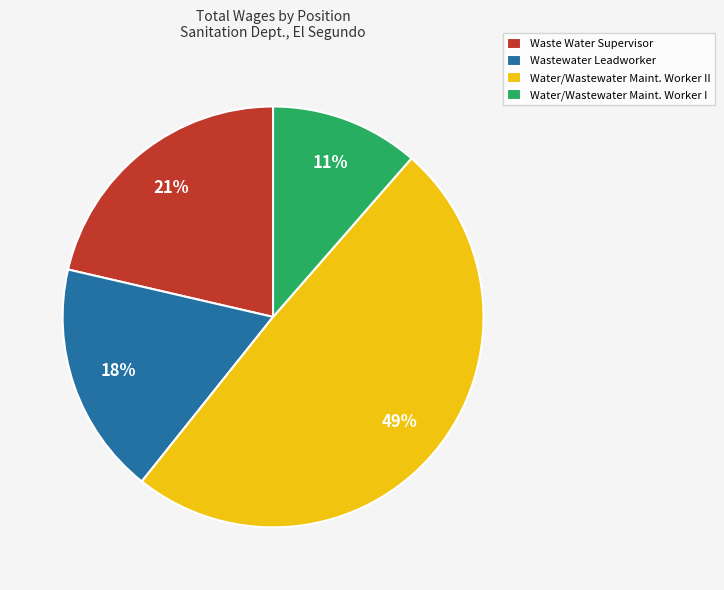

Approximately how many times larger is the value at Waste Water Supervisor compared to Wastewater Leadworker?

1.2